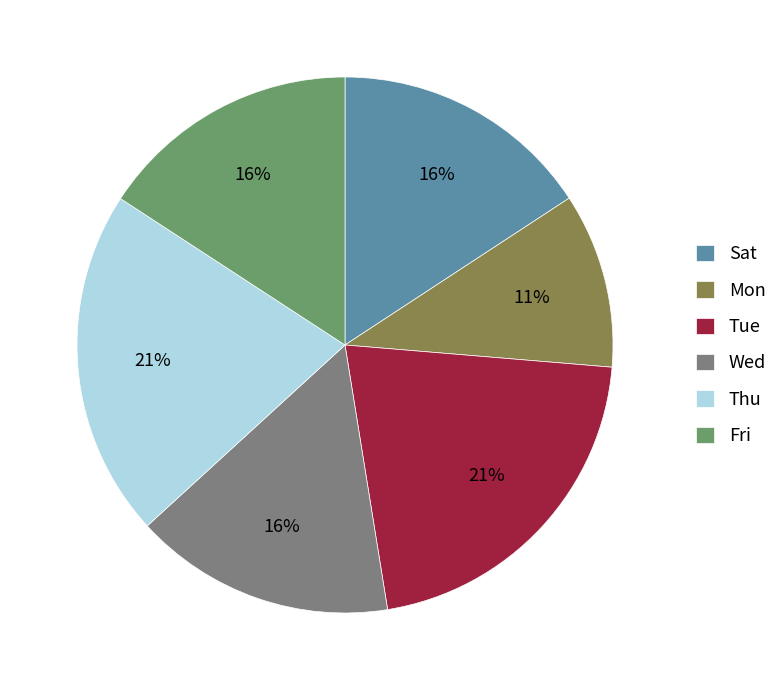

How many segments does this pie chart have?

6